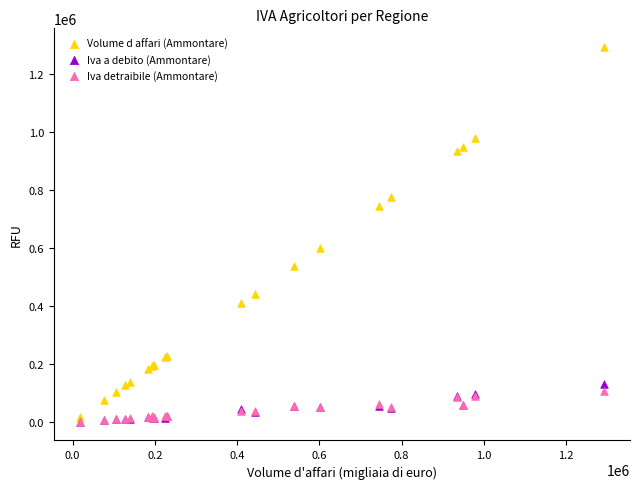

In the Volume d affari (Ammontare) series, what Y value is closest to 654925?

601616